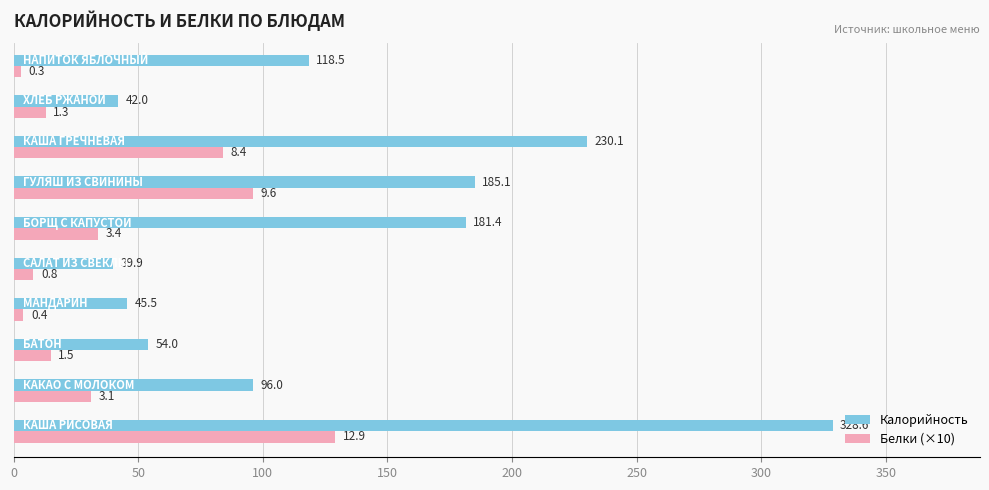

What is the maximum value for Белки (×10)?

129.0